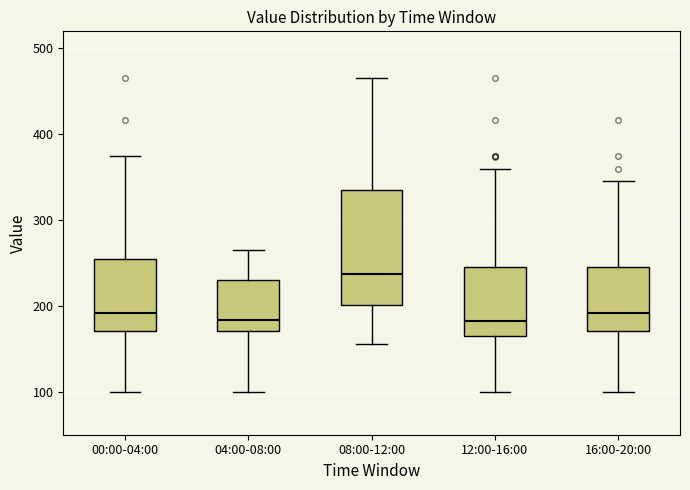

Reading left to right, read every box against the y-axis: the position of its median line, the range the box covers, and the ends of its whiskers. The values are not printed on the chart, so give them approximately, as read against the axis.

00:00-04:00: median 190, box 170 to 250, whiskers 100 to 380
04:00-08:00: median 180, box 170 to 230, whiskers 100 to 260
08:00-12:00: median 240, box 200 to 340, whiskers 160 to 470
12:00-16:00: median 180, box 160 to 250, whiskers 100 to 360
16:00-20:00: median 190, box 170 to 250, whiskers 100 to 350